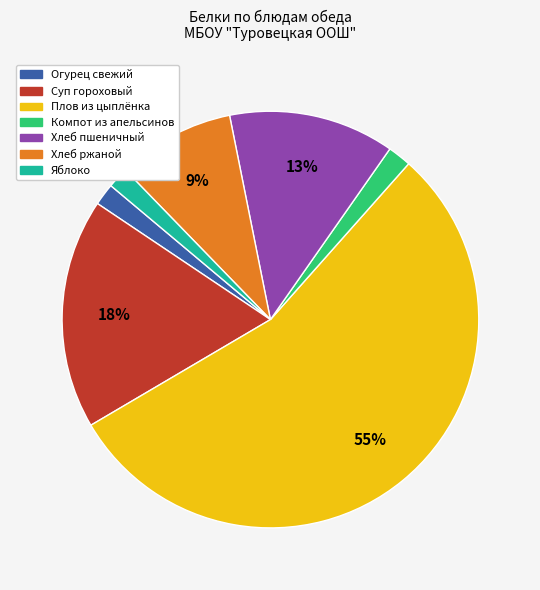

The Суп гороховый slice represents 5% of the pie. True or false?

False